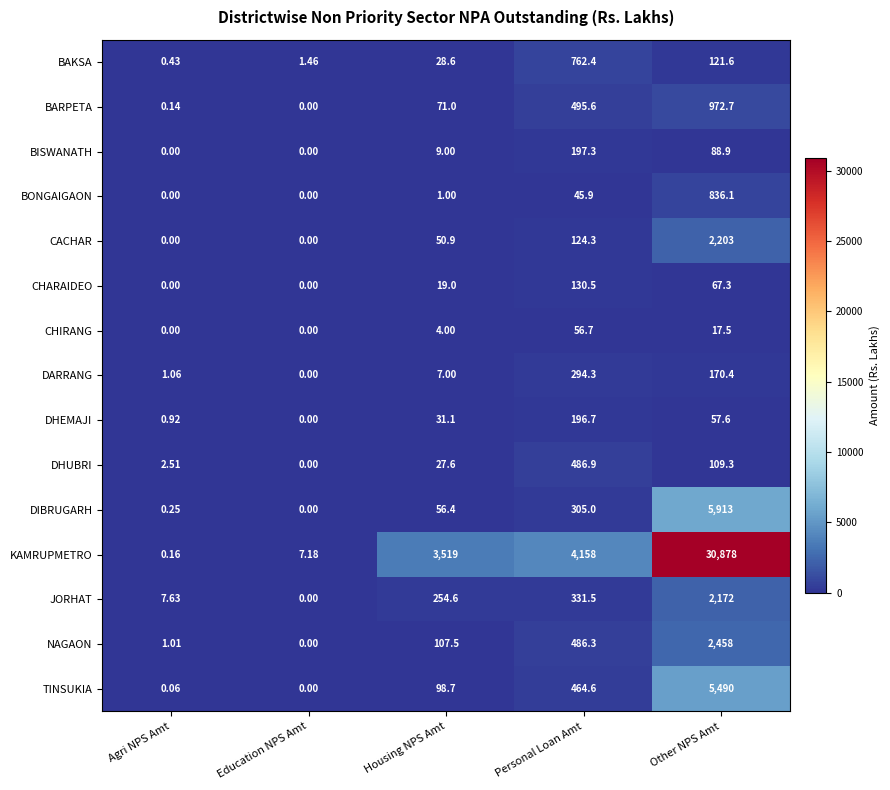

At Other NPS Amt, list the series in order from largest to smallest.

KAMRUPMETRO, DIBRUGARH, TINSUKIA, NAGAON, CACHAR, JORHAT, BARPETA, BONGAIGAON, DARRANG, BAKSA, DHUBRI, BISWANATH, CHARAIDEO, DHEMAJI, CHIRANG